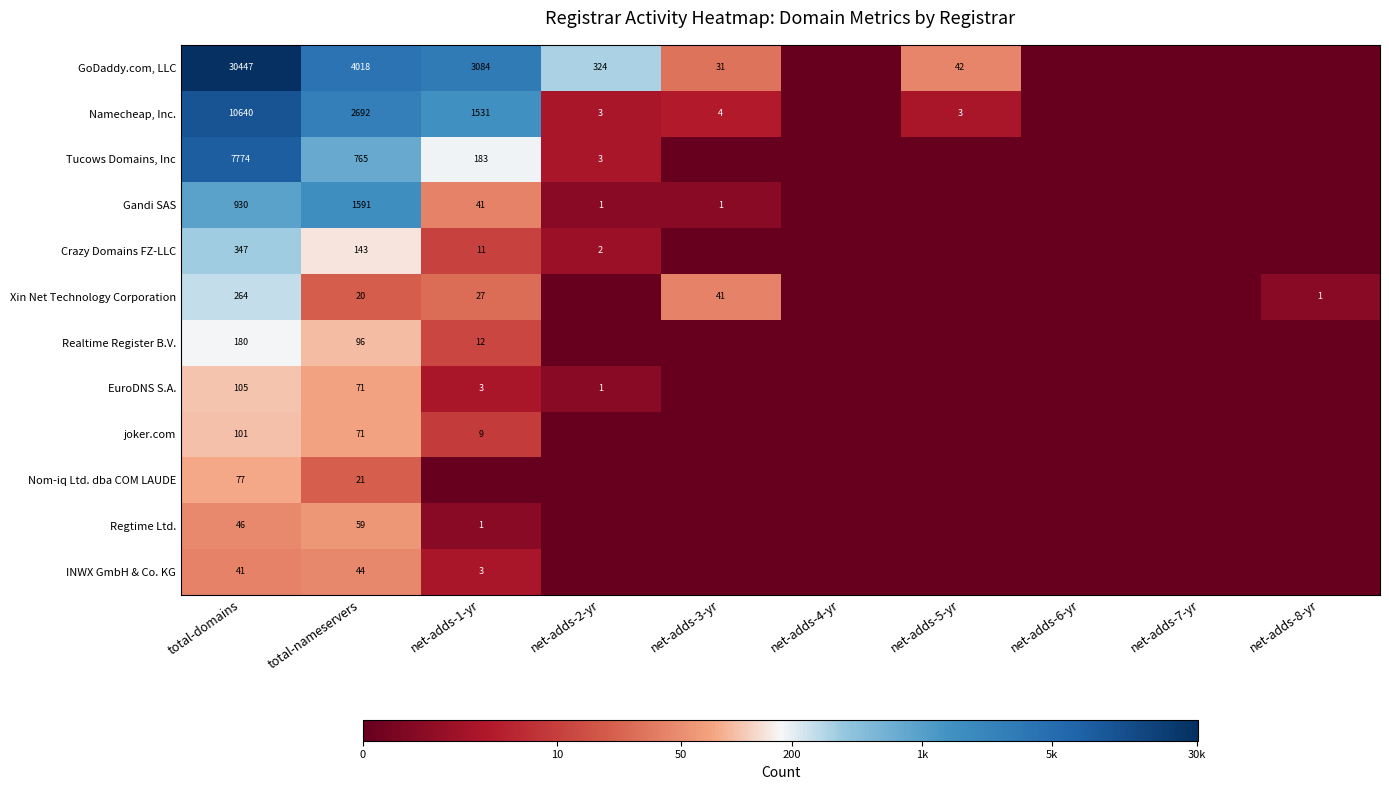

The GoDaddy.com, LLC series shows 3084 at net-adds-1-yr. True or false?

True